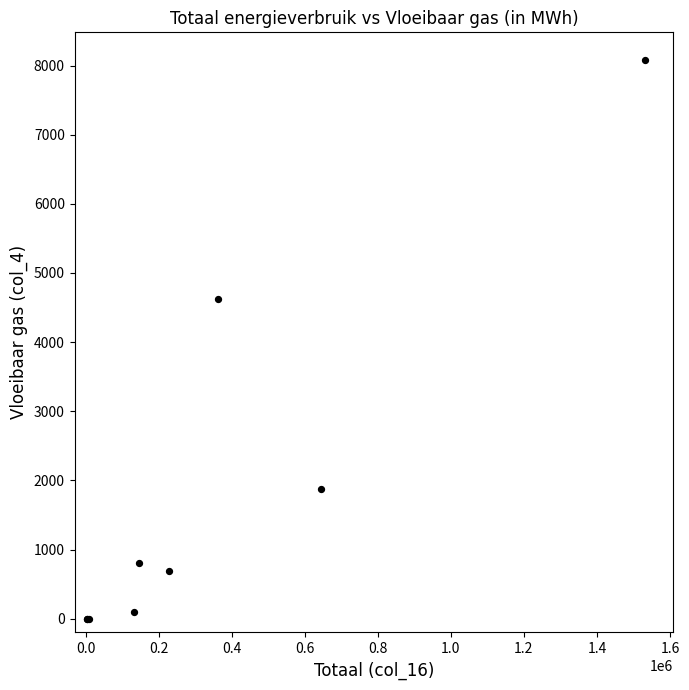

What Y value in the scatter plot is closest to 4038?

4623.0